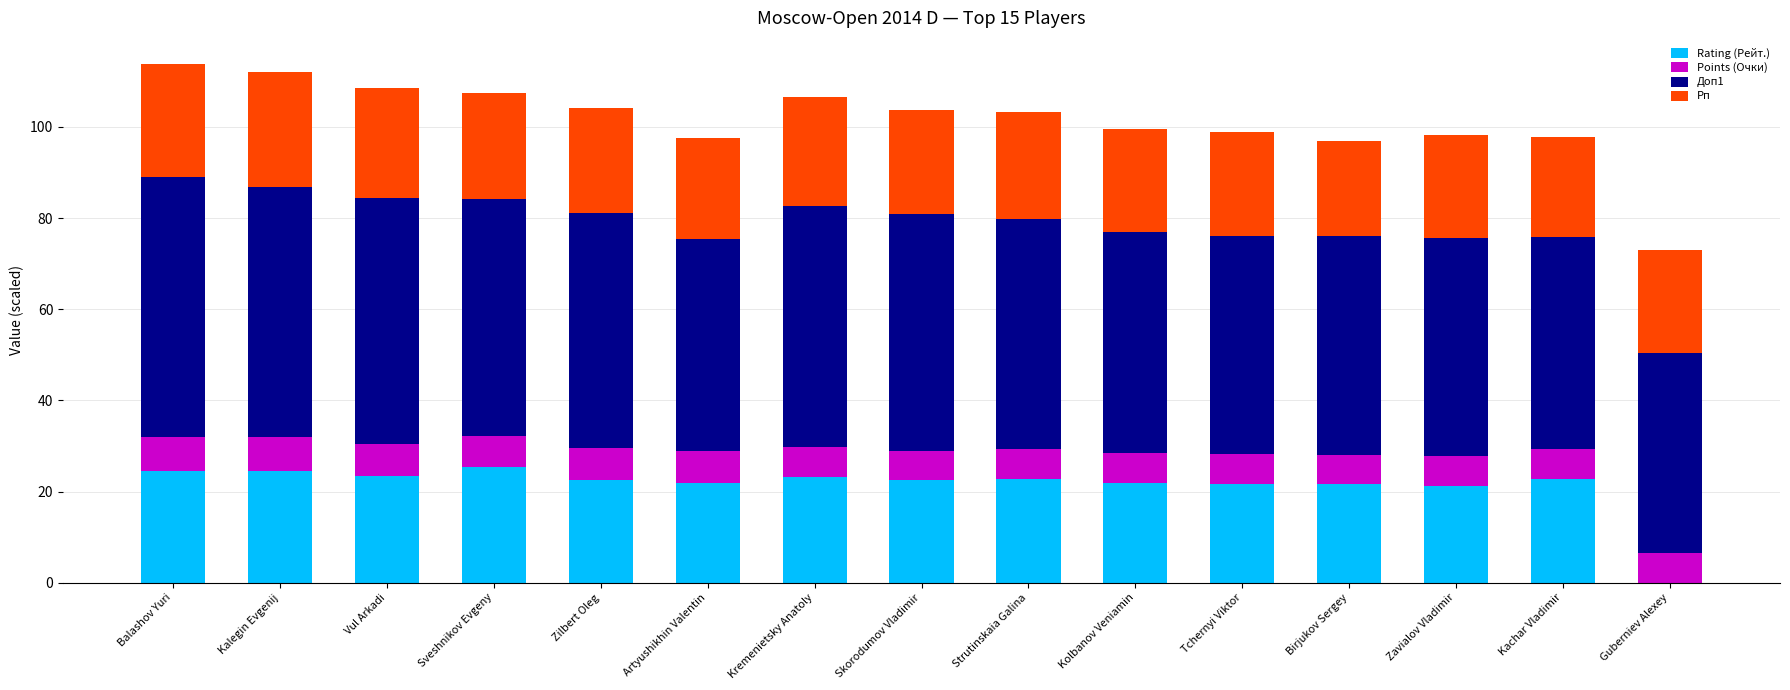

The value of Rating (Рейт.) at Kremenietsky Anatoly is 23.2. True or false?

True